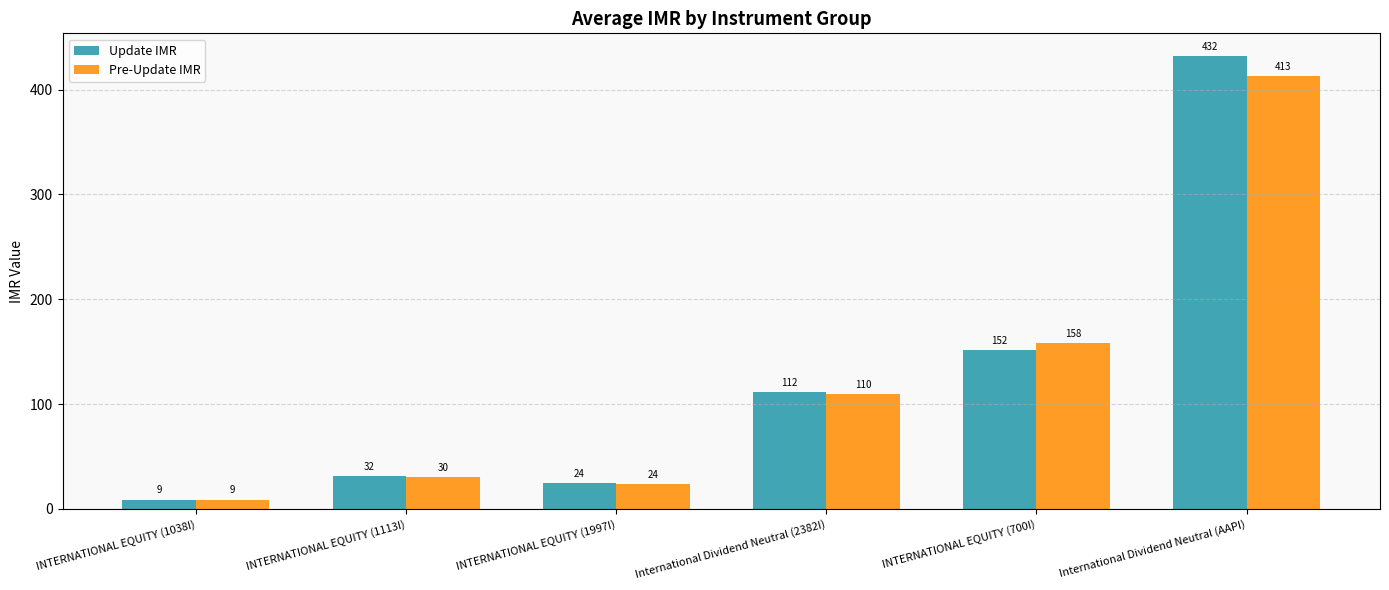

Is the value of Update IMR at INTERNATIONAL EQUITY (1038I) greater than the value of Pre-Update IMR at INTERNATIONAL EQUITY (700I)?

No